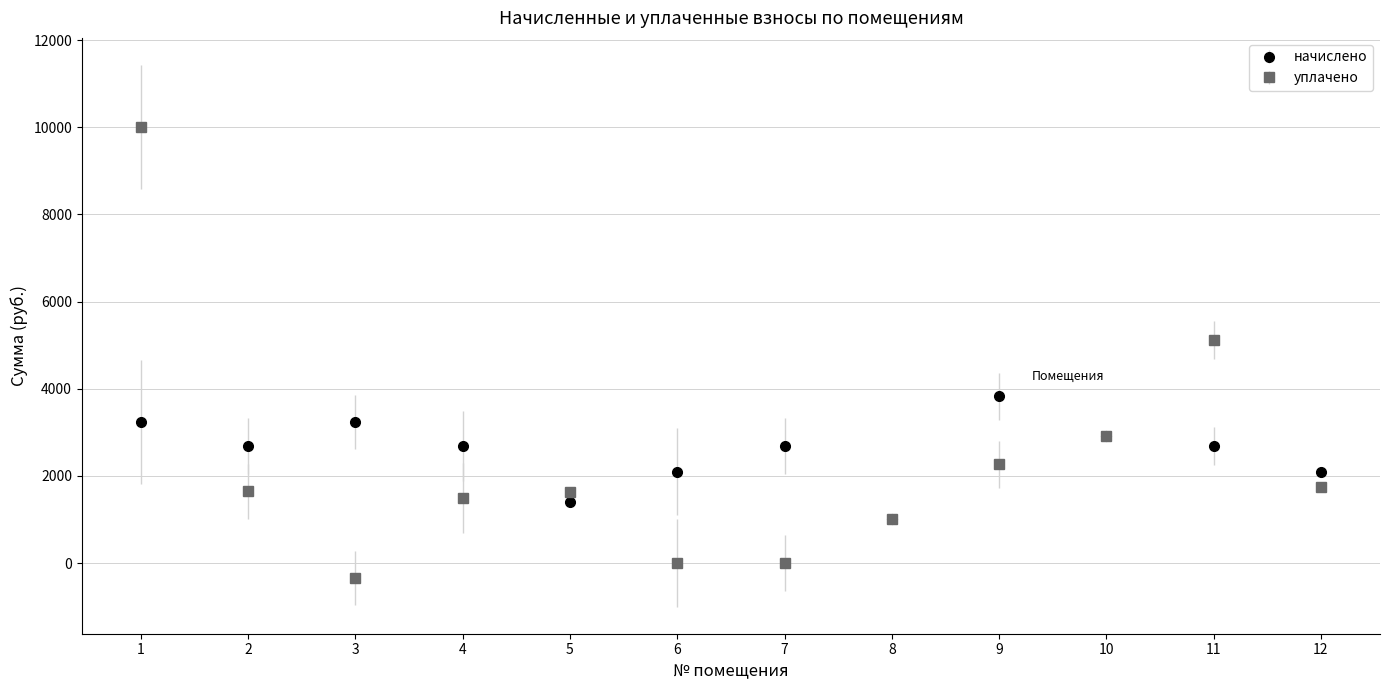

Which series has the widest spread of values?

уплачено